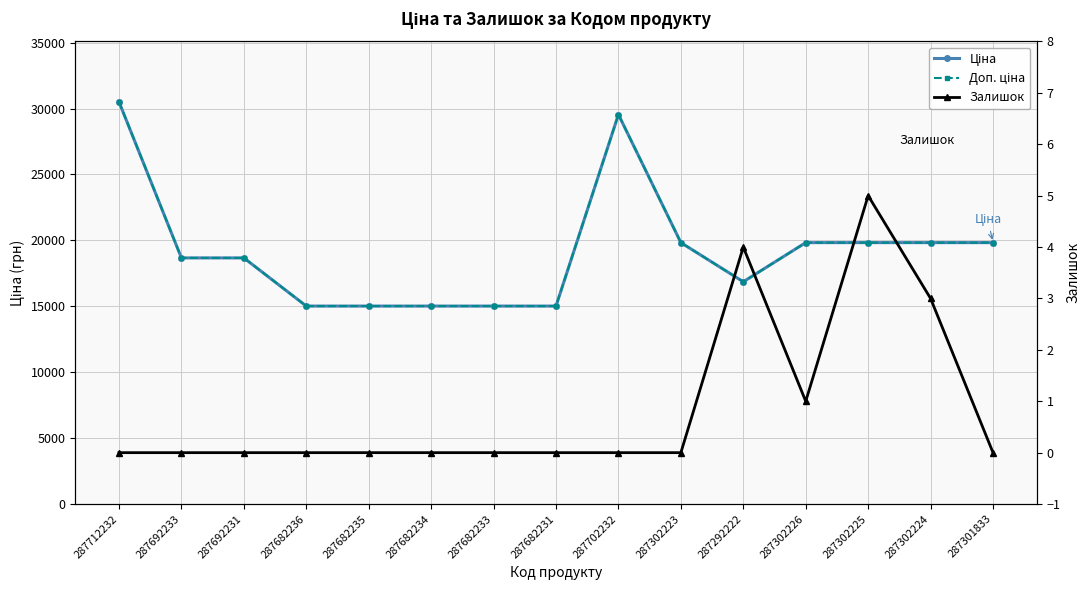

What value does the Доп. ціна series have at 287682231?

15019.2